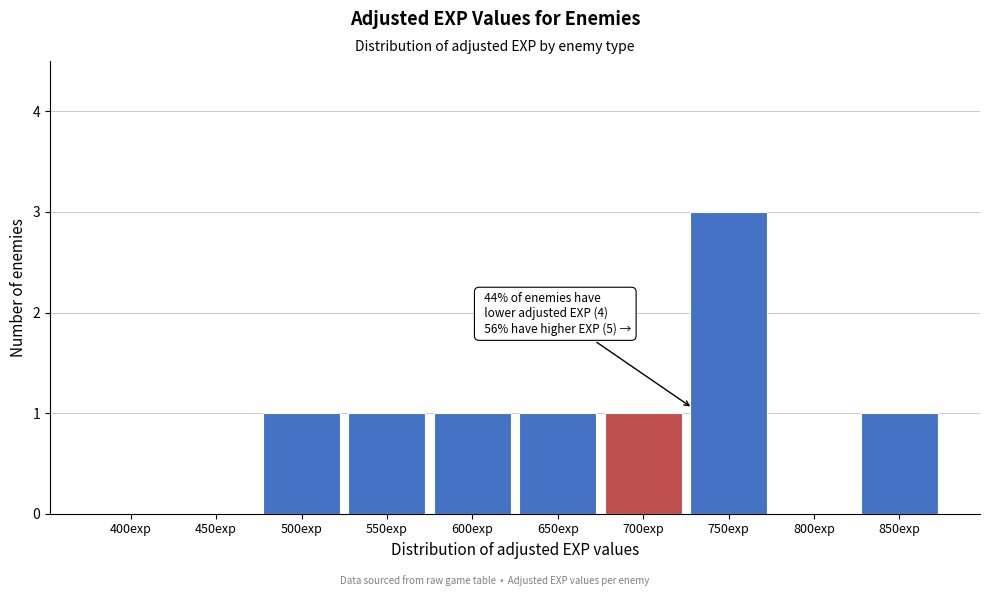

Reading right to left, transcribe all the data shown in this chart.

850exp=1	800exp=0	750exp=3	700exp=1	650exp=1	600exp=1	550exp=1	500exp=1	450exp=0	400exp=0